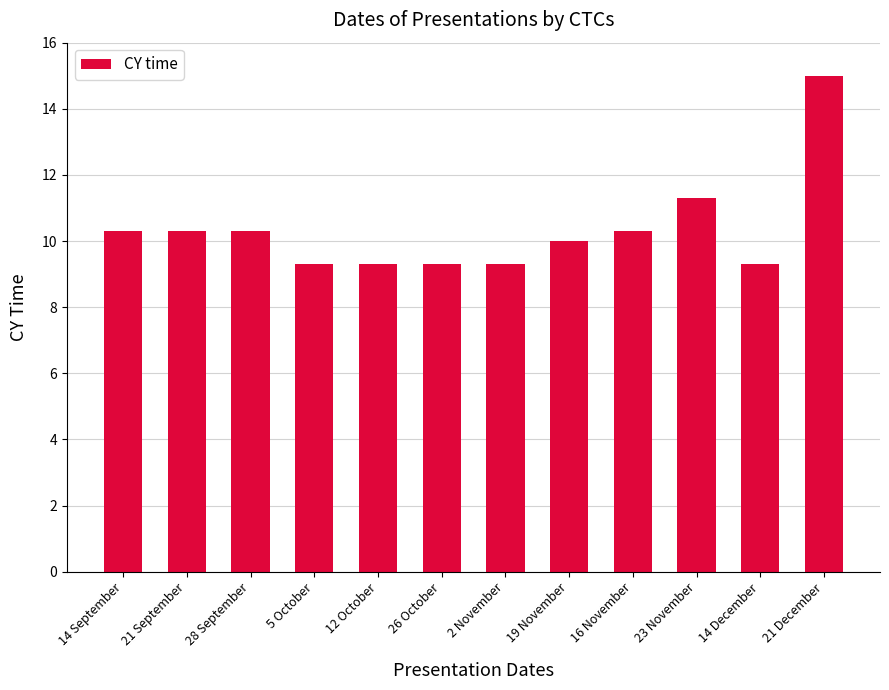

How many categories are shown in the chart?

12